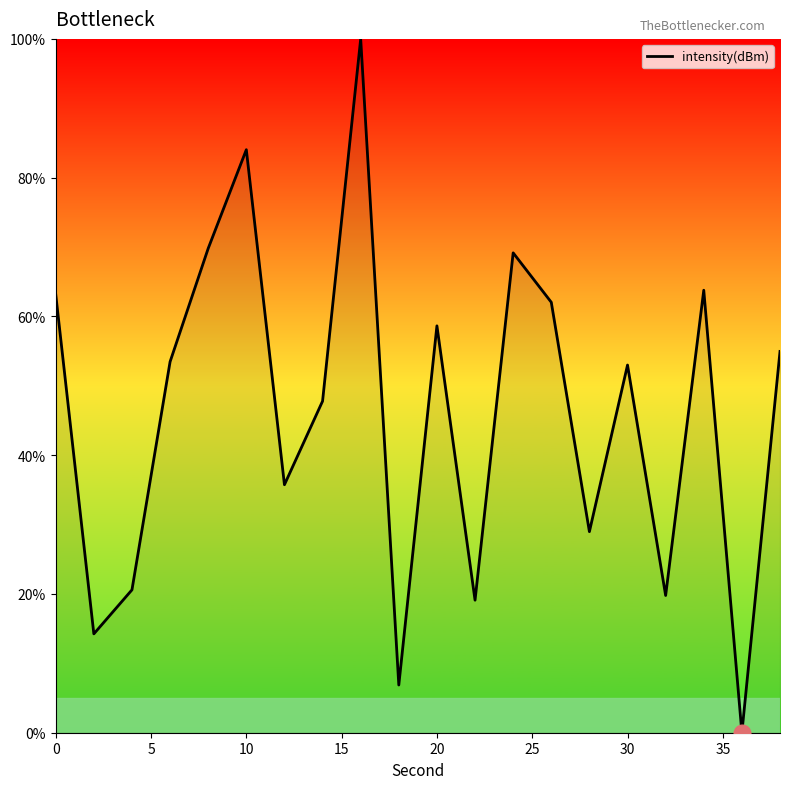

What is the greatest value displayed?

100.0